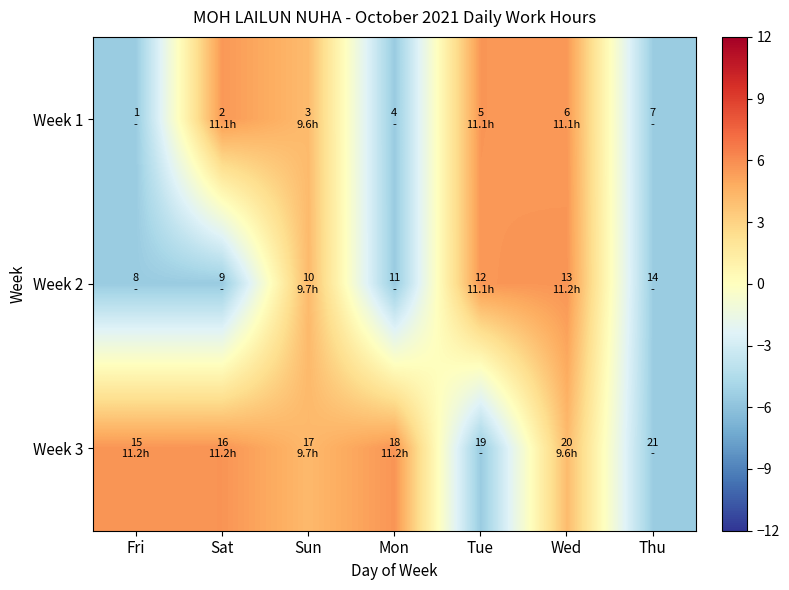

Rank the series at Mon from lowest to highest value.

Week 1, Week 2, Week 3